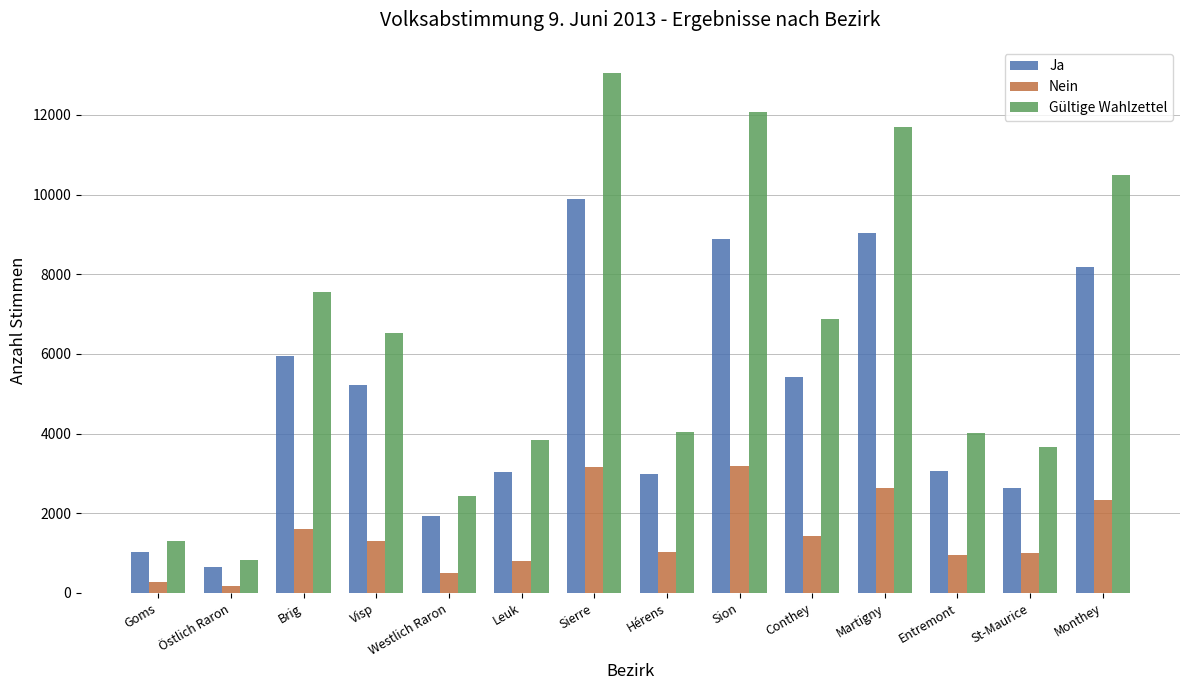

At how many categories does at least one series exceed 10137?

4